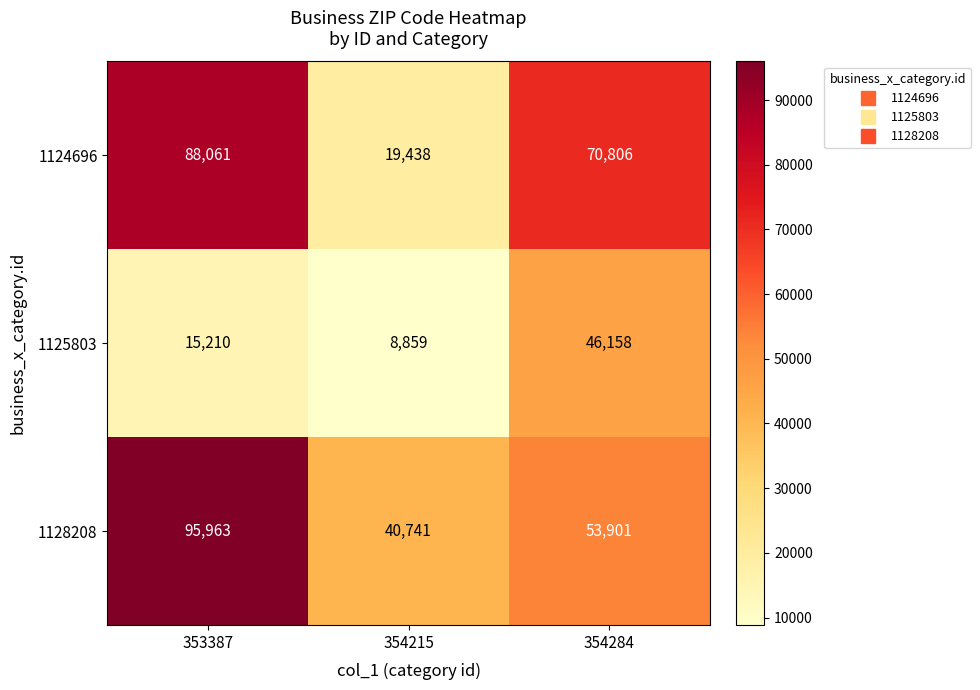

What is the maximum value shown in the chart?

95963